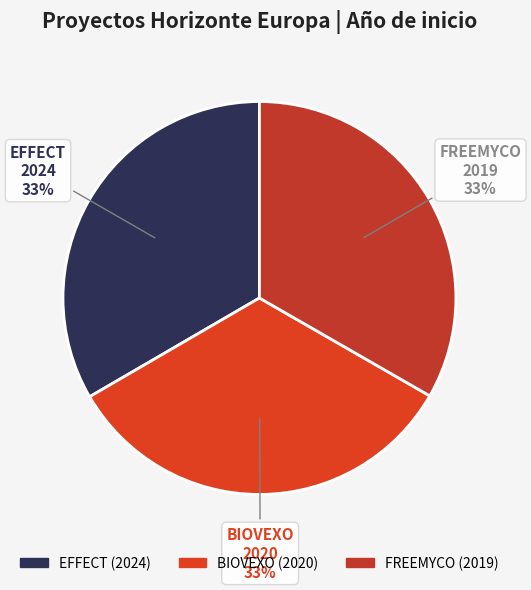

How many slices are in this pie chart?

3